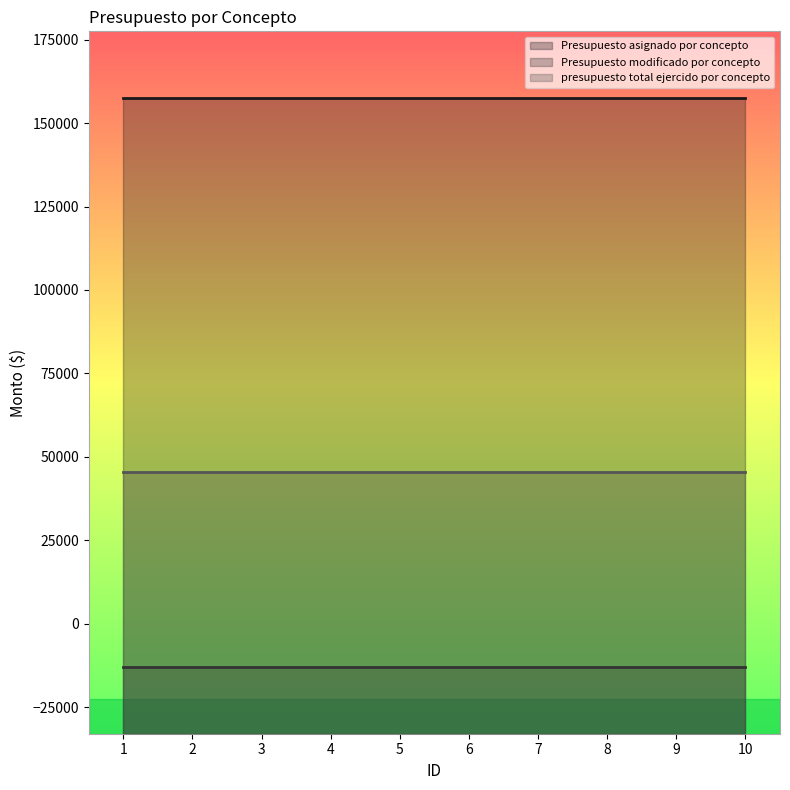

What is the maximum value for presupuesto total ejercido por concepto?

45500